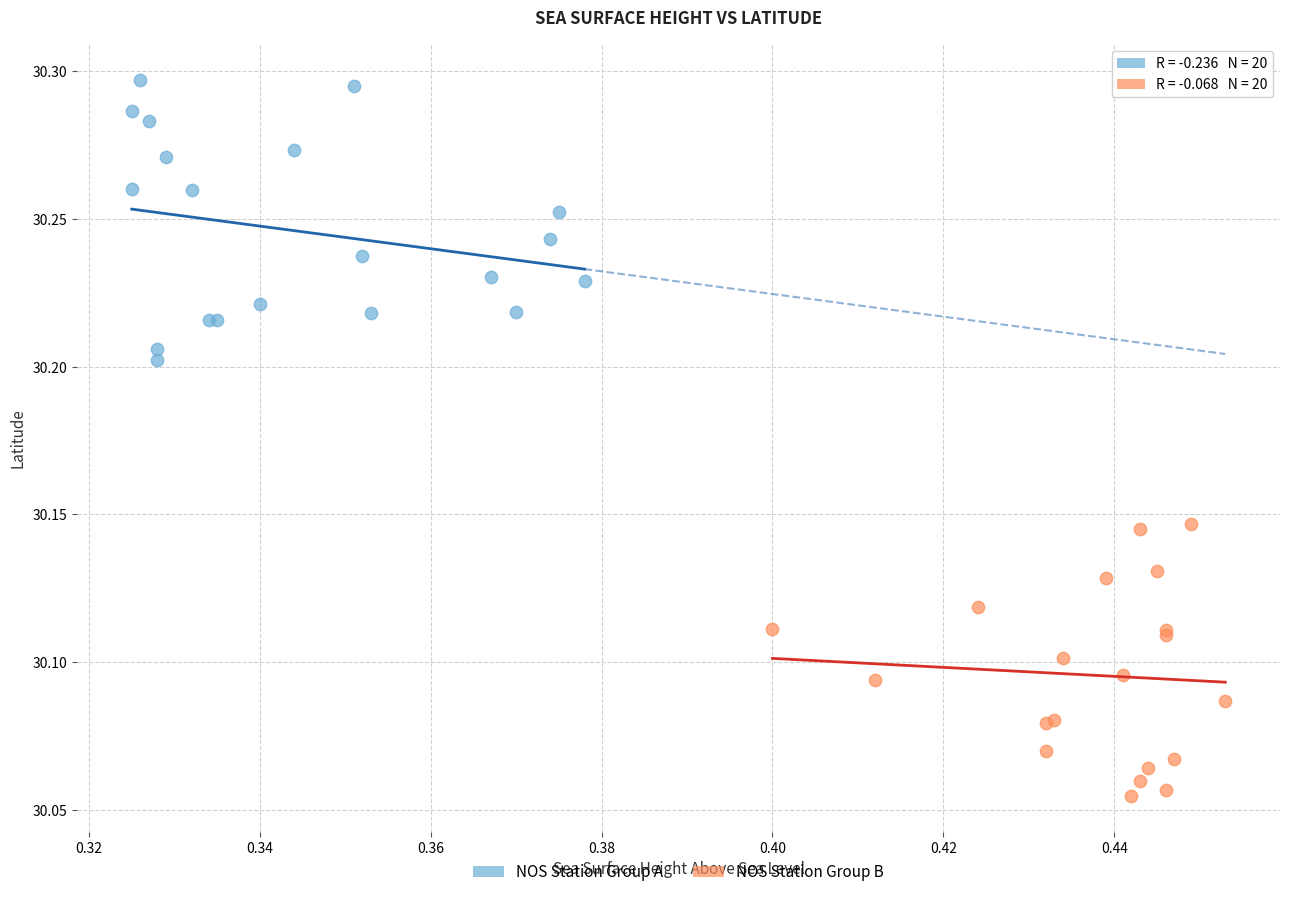

Which series contains the lowest Y value?

NOS Station Group B